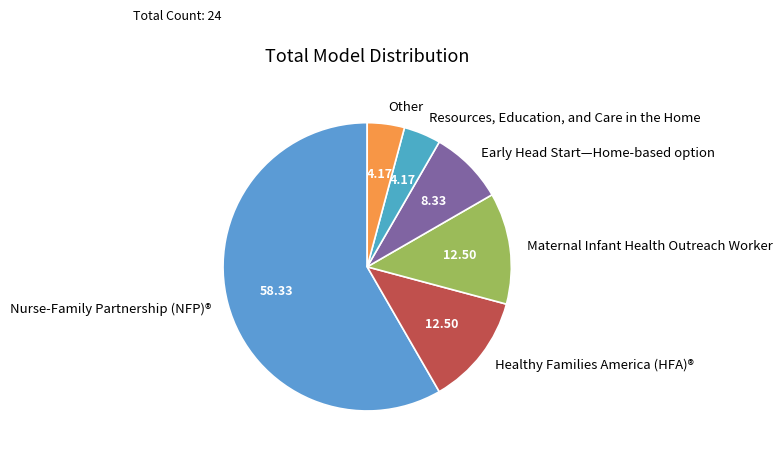

Is the sum of Resources, Education, and Care in the Home and Maternal Infant Health Outreach Worker greater than half?

No